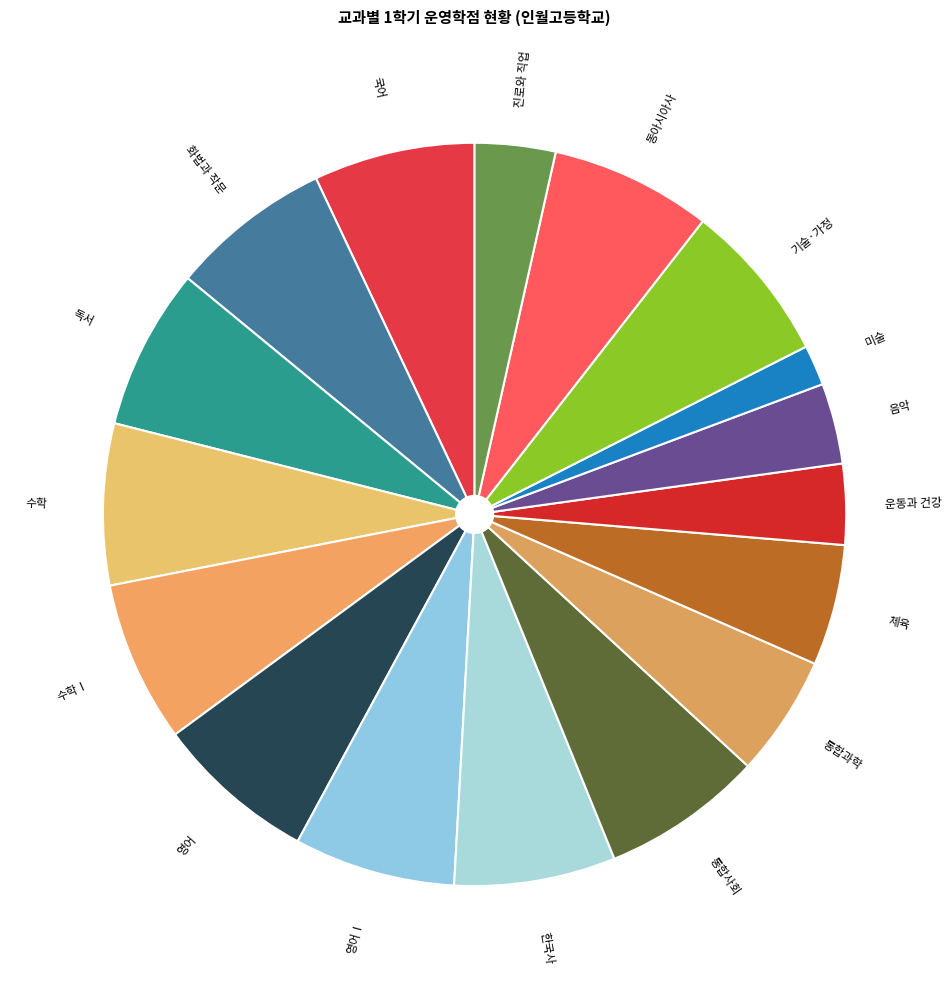

Approximately how many times larger is the value at 수학Ⅰ compared to 체육?

1.3